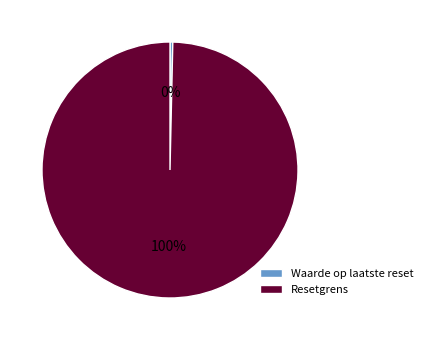

Does Waarde op laatste reset account for over 50% of the chart?

No